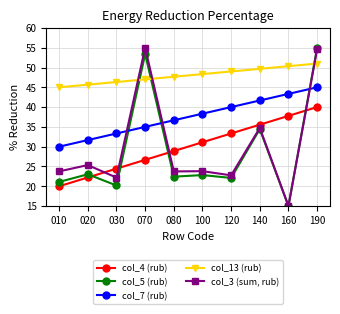

Which series changed the most between 070 and 100?

col_3 (sum, rub)